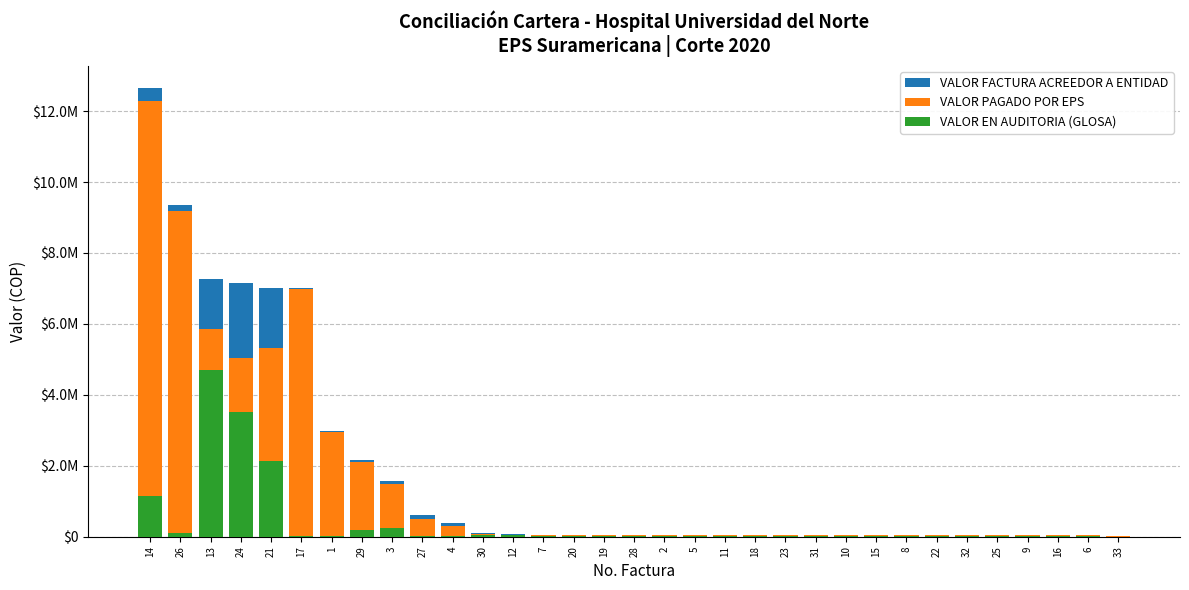

What position from the left is 1?

7